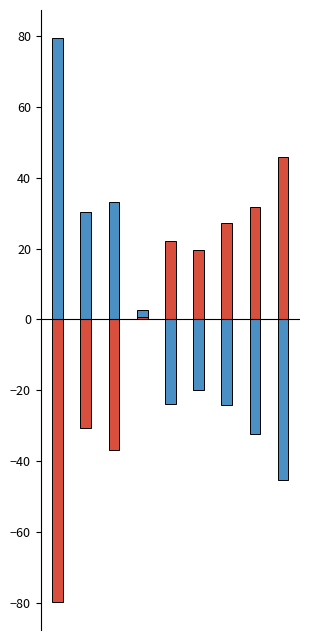

Between 4 and 6, which series saw the biggest shift?

TOTAL MEDICAID ENROLLMENT